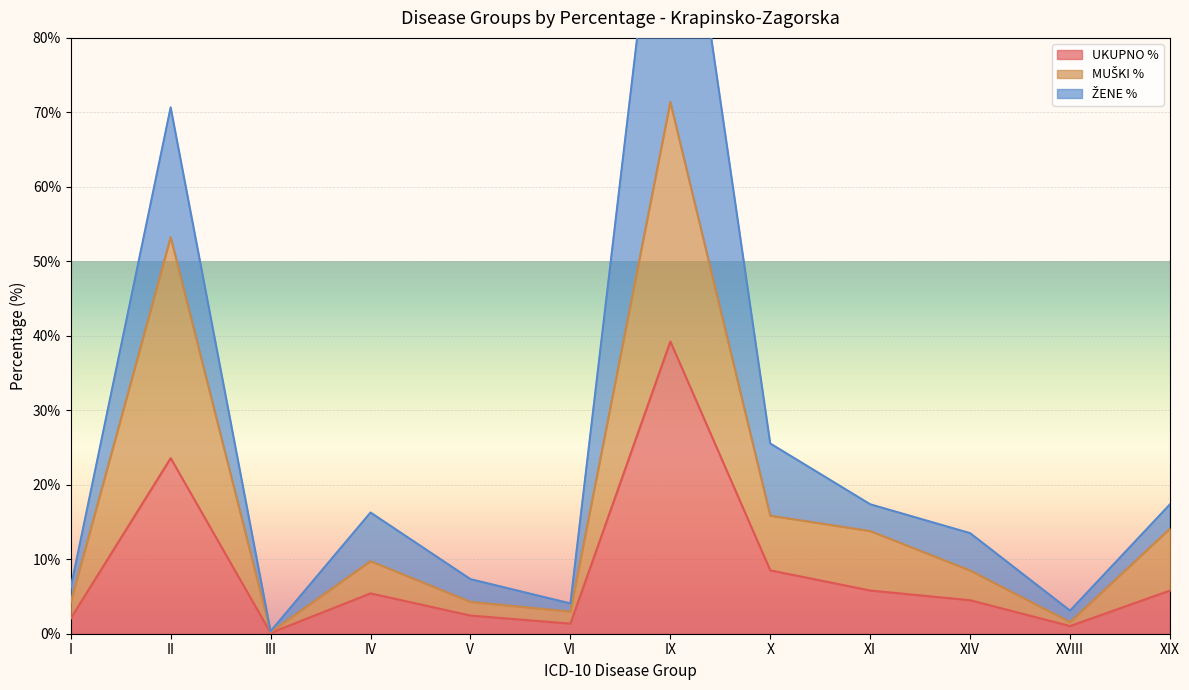

At which label is UKUPNO % closest to 19?

II